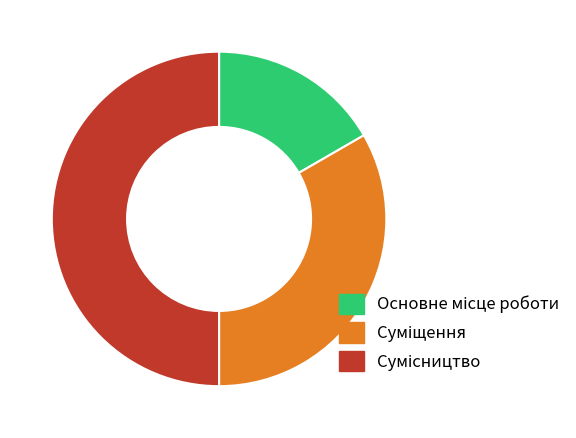

What is the total percentage of Основне місце роботи and Суміщення?

50.0%